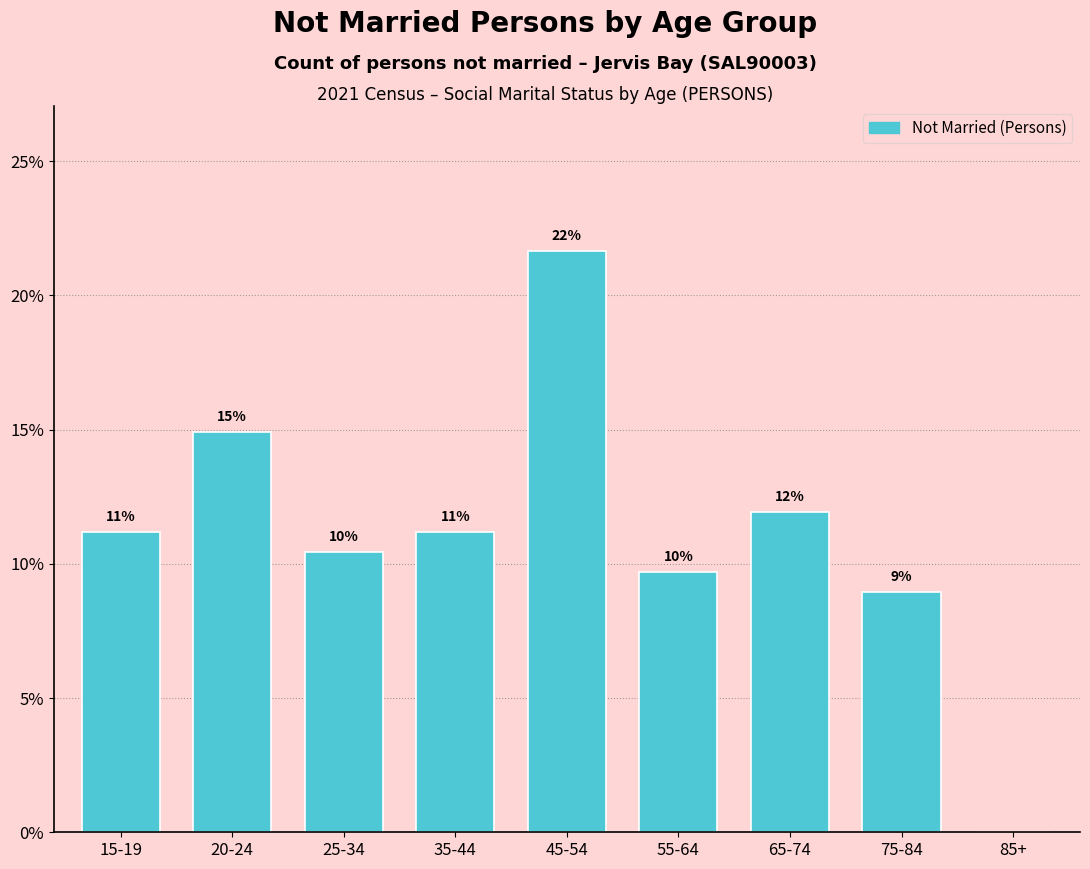

Are the bars horizontal?

No